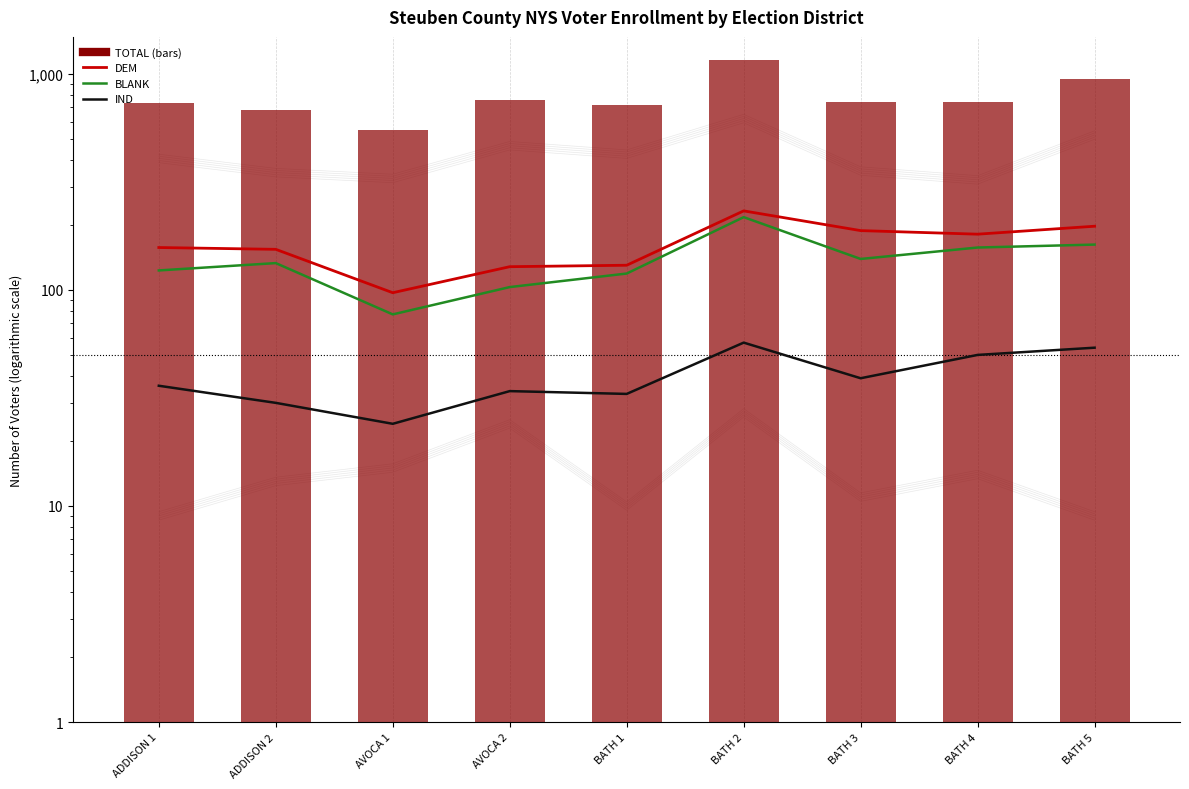

What is the label of the 8th bar from the left?

BATH 4